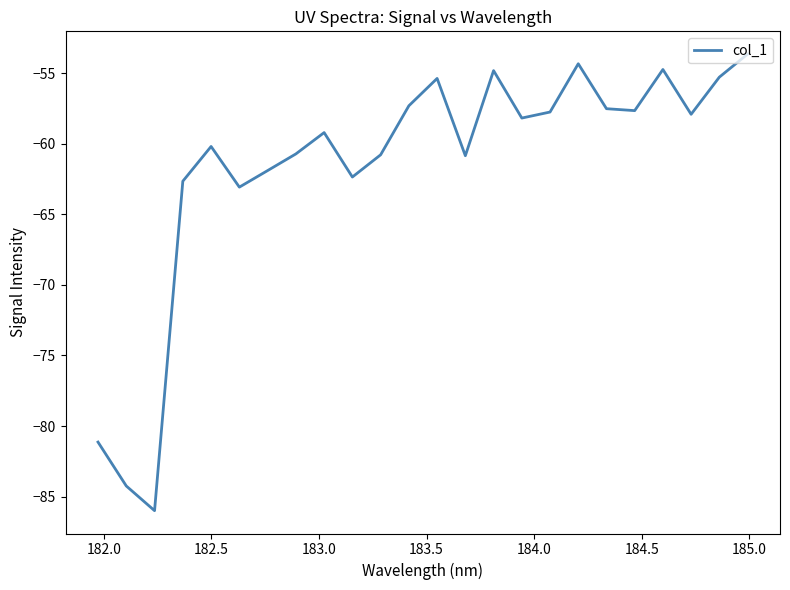

What is the greatest value displayed?

-53.7